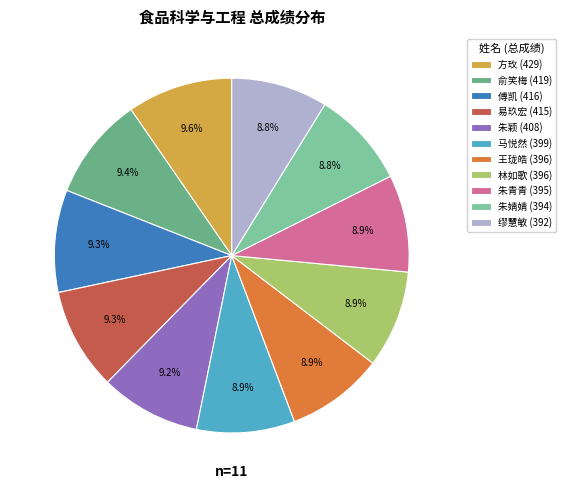

What percentage is the 林如歌 slice, to the nearest percent?

9%